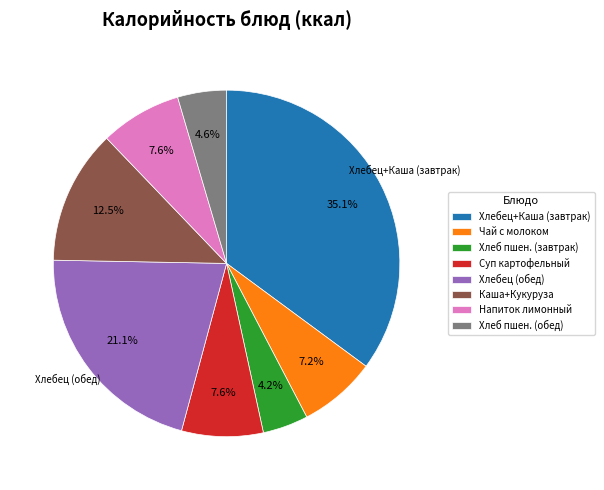

Combined, do Суп картофельный and Каша+Кукуруза account for over 50%?

No